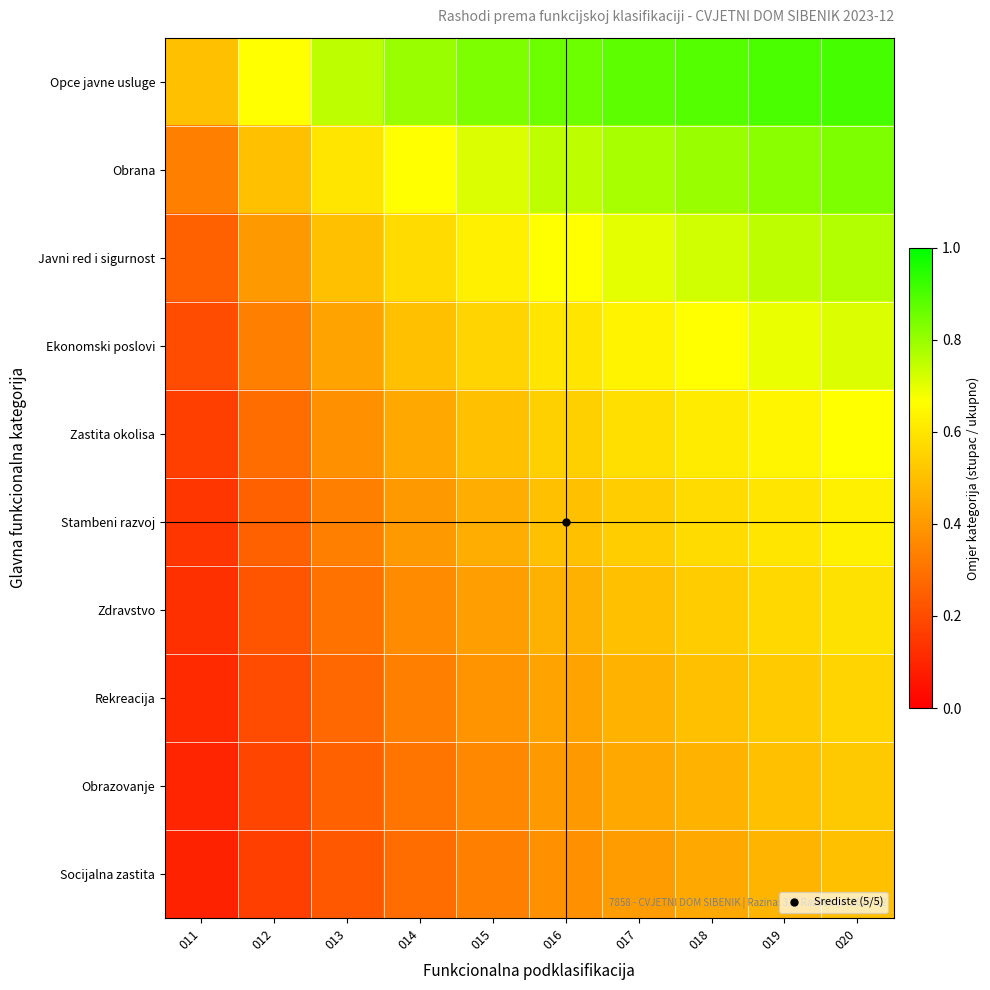

What is the difference between the highest and lowest values at 017?

0.5